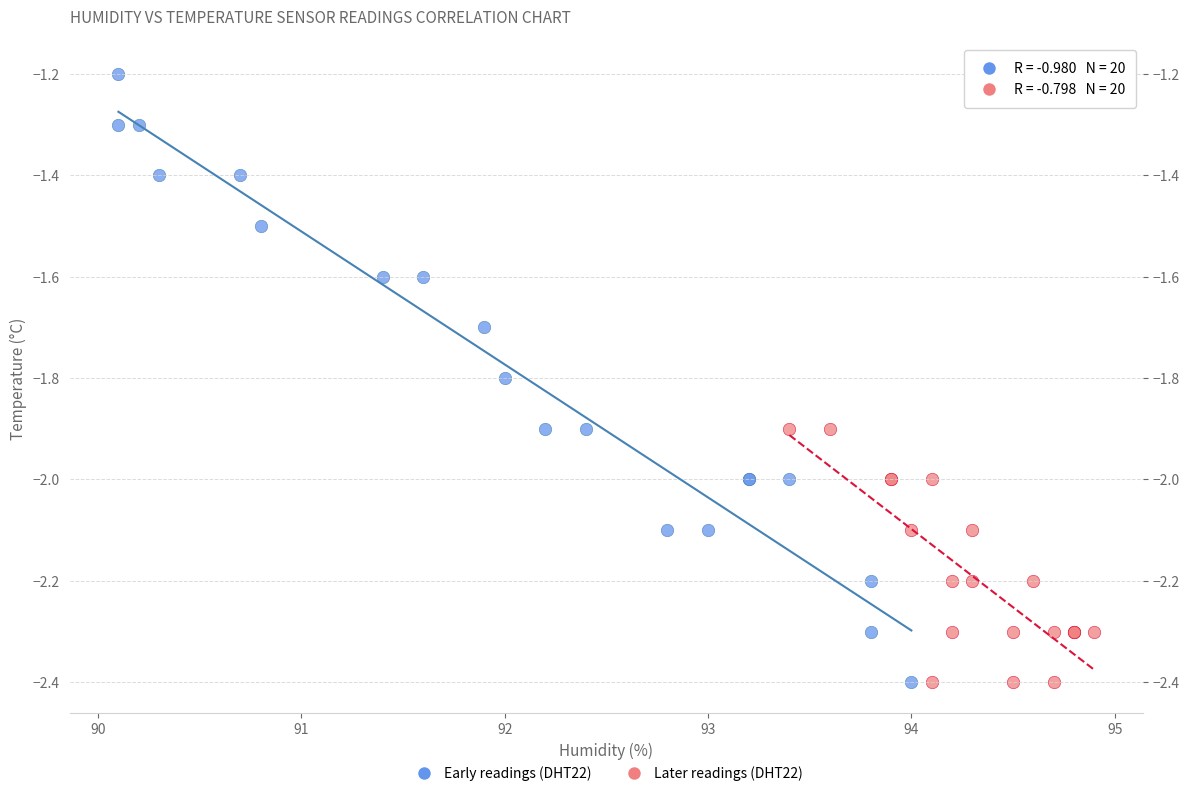

Which series has the largest Y range (max minus min)?

Early readings (DHT22)